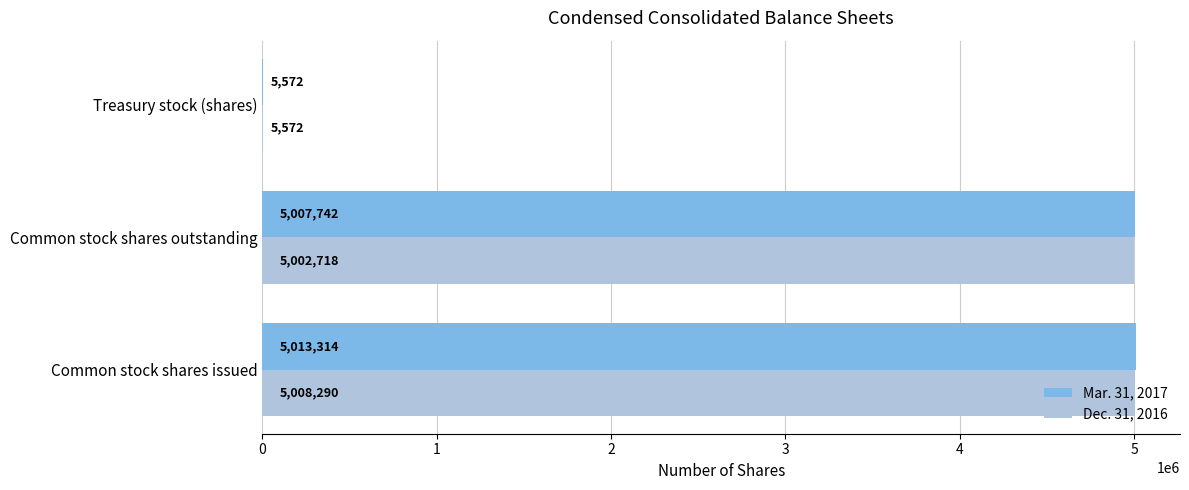

Which series has the largest total across all categories?

Mar. 31, 2017